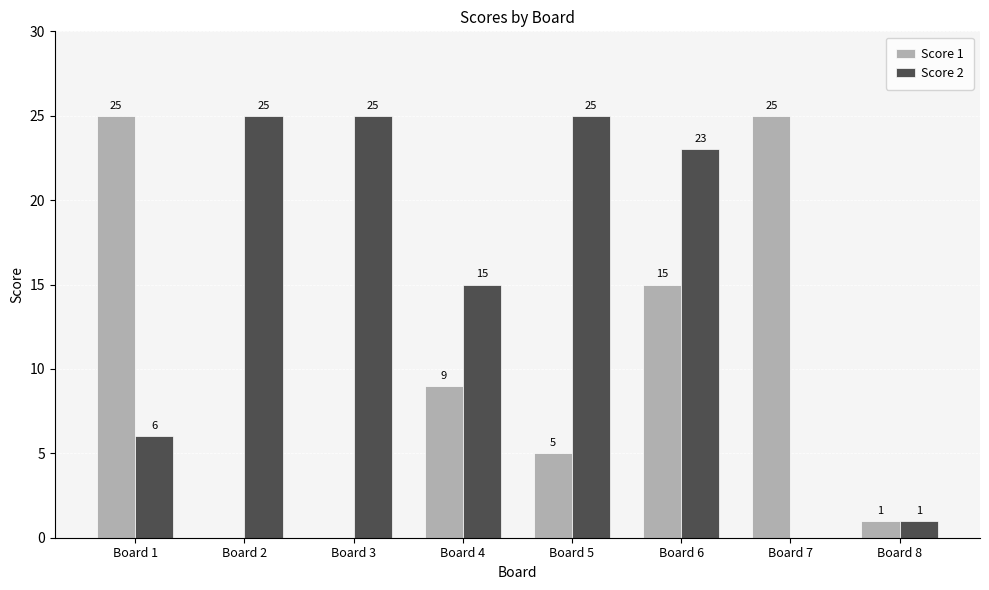

Where is Score 2 nearest to the value 12?

Board 4